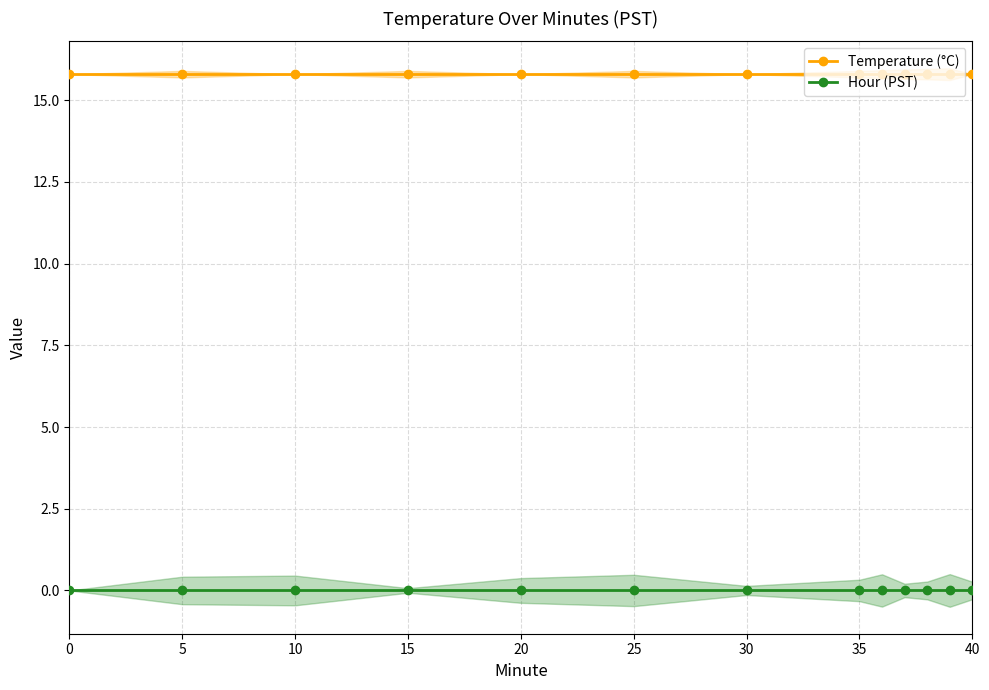

Reading left to right, extract all data points from this chart.

Temperature (°C): 15.8	15.8	15.8	15.8	15.8	15.8	15.8	15.8	15.8	15.8	15.8	15.8	15.8
Hour (PST): 0.0	0.0	0.0	0.0	0.0	0.0	0.0	0.0	0.0	0.0	0.0	0.0	0.0